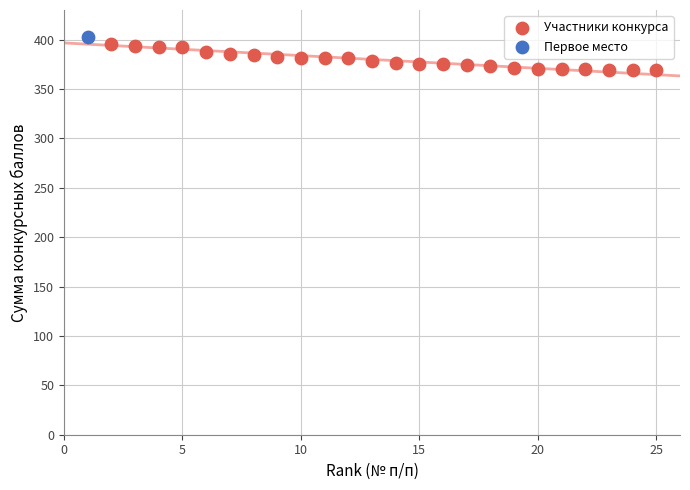

What are all the series names shown in the legend?

Участники конкурса, Первое место